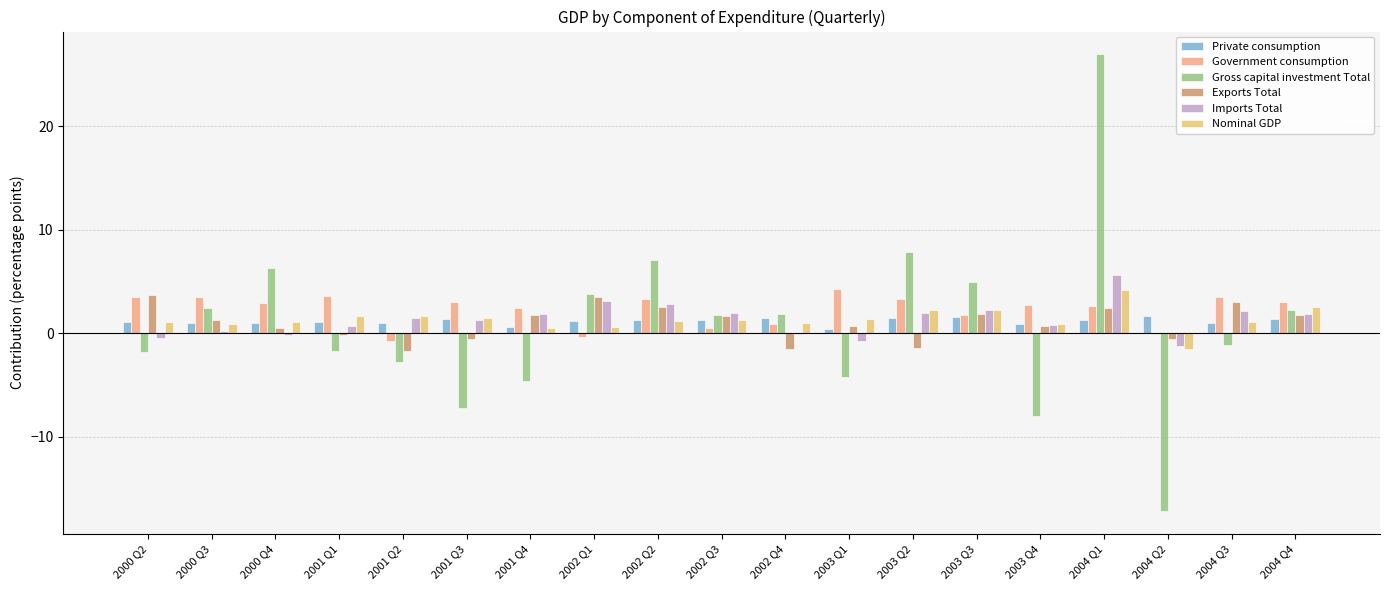

Are the bars horizontal?

No